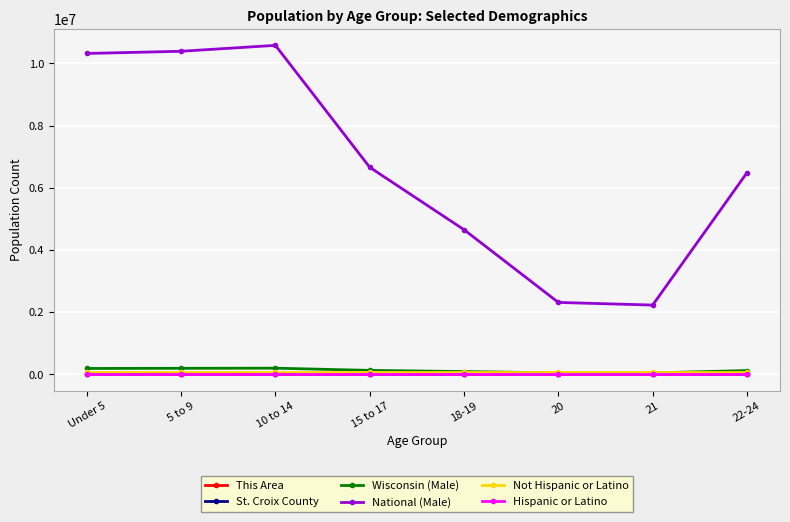

Does the chart have visible grid lines?

Yes